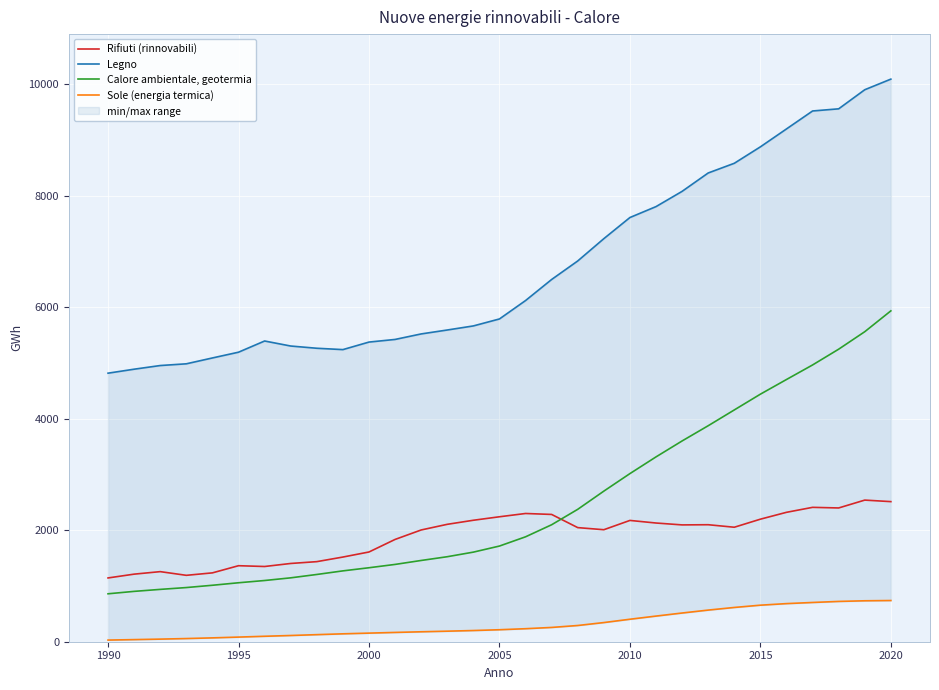

What is the value of the Rifiuti (rinnovabili) point at the 14th from the left?

2105.0